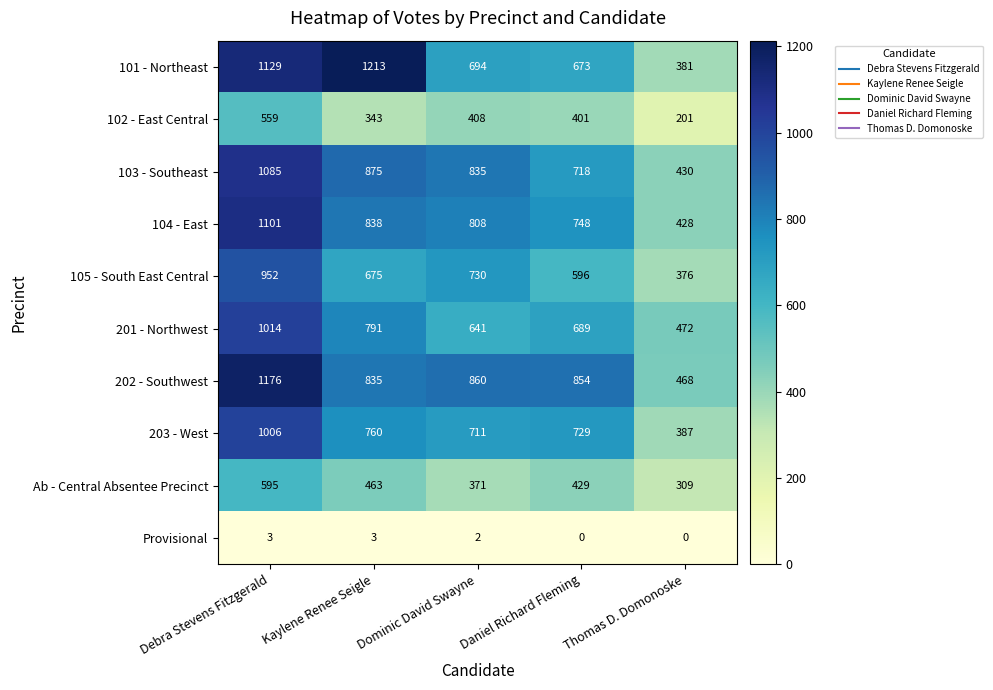

Which series has the largest total across all categories?

202 - Southwest